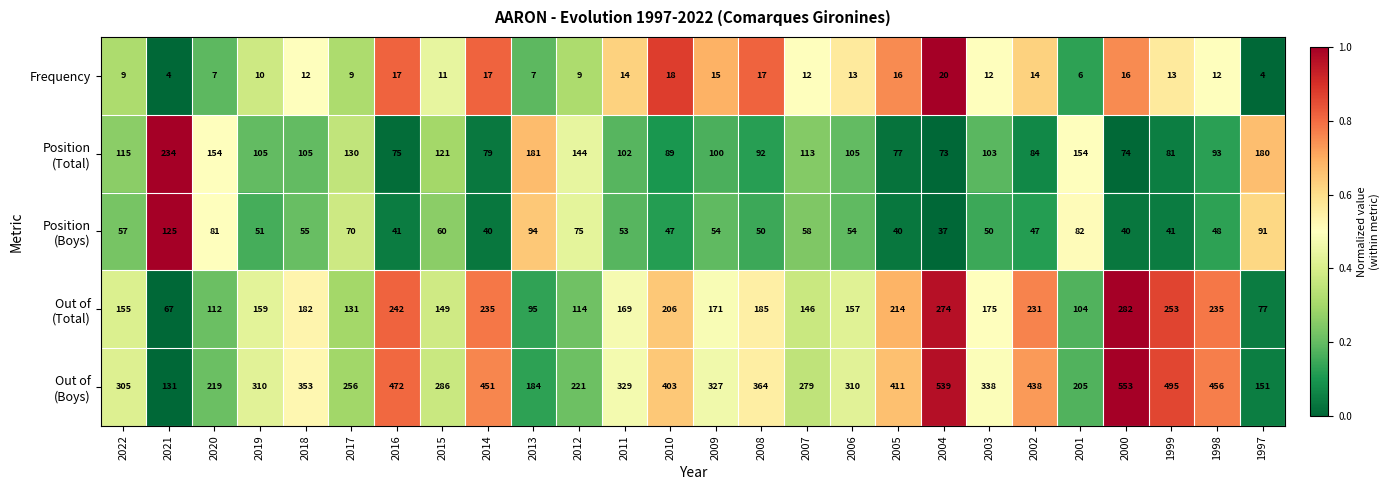

What is the spread (max minus min) of values at 2007?

267